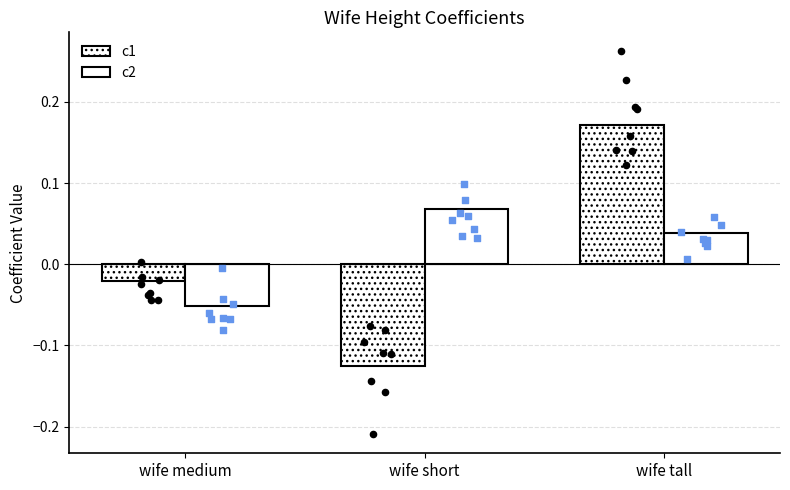

What are all the series names shown in the legend?

c1, c2